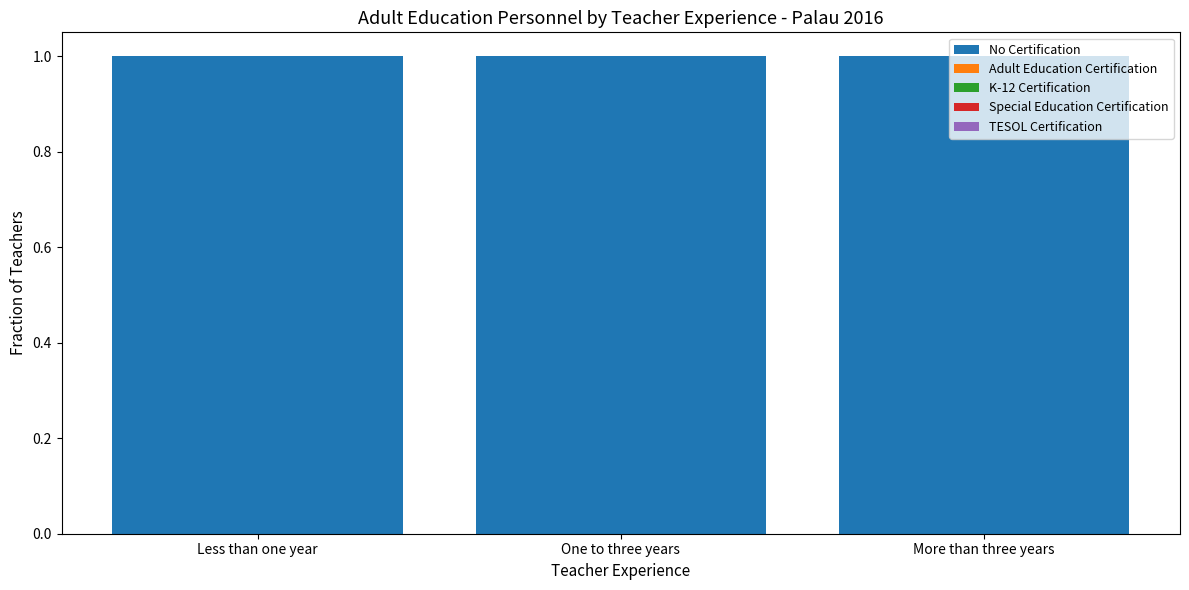

What is the sum of all No Certification values?

3